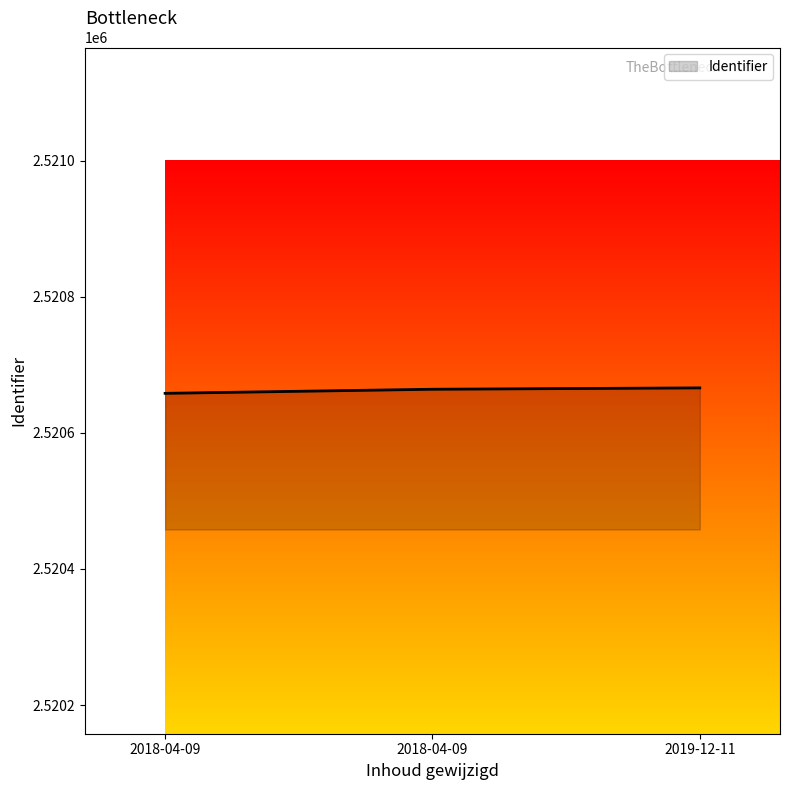

How many lines are shown in the chart?

1